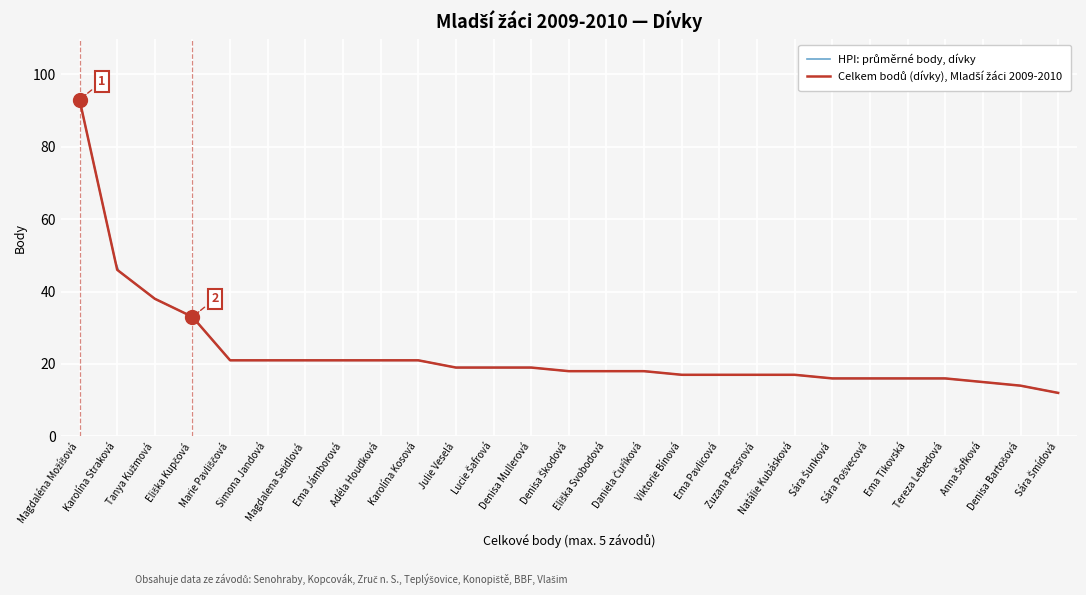

Is this an area chart (filled region under the line)?

No